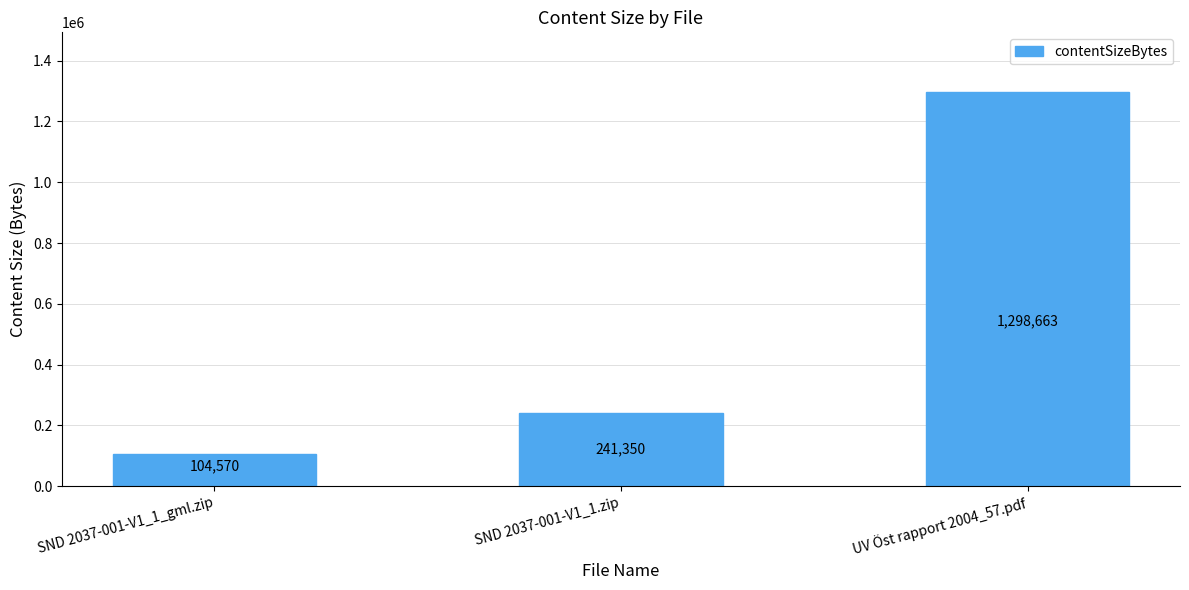

List the labels in order of value, smallest first.

SND 2037-001-V1_1_gml.zip, SND 2037-001-V1_1.zip, UV Öst rapport 2004_57.pdf